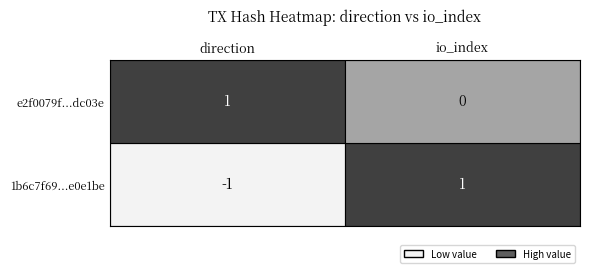

List the series in order of their peak value, lowest first.

1b6c7f69f9279745e7c459fc6c5ab217be0e1be, e2f0079f4e564d84b9f5d518862bc95abddc03e